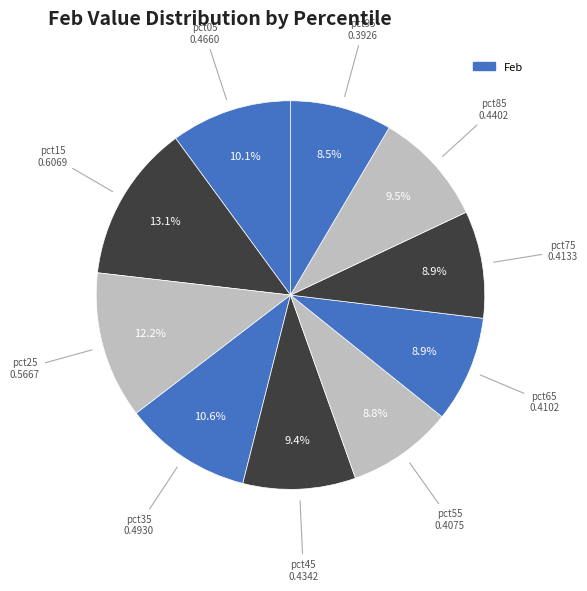

Count the number of slices in the pie.

10